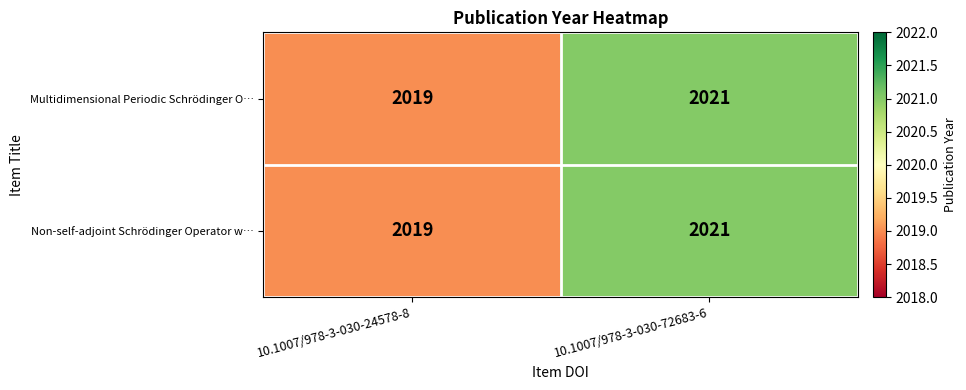

At which category does the chart reach its minimum across all series?

10.1007/978-3-030-24578-8